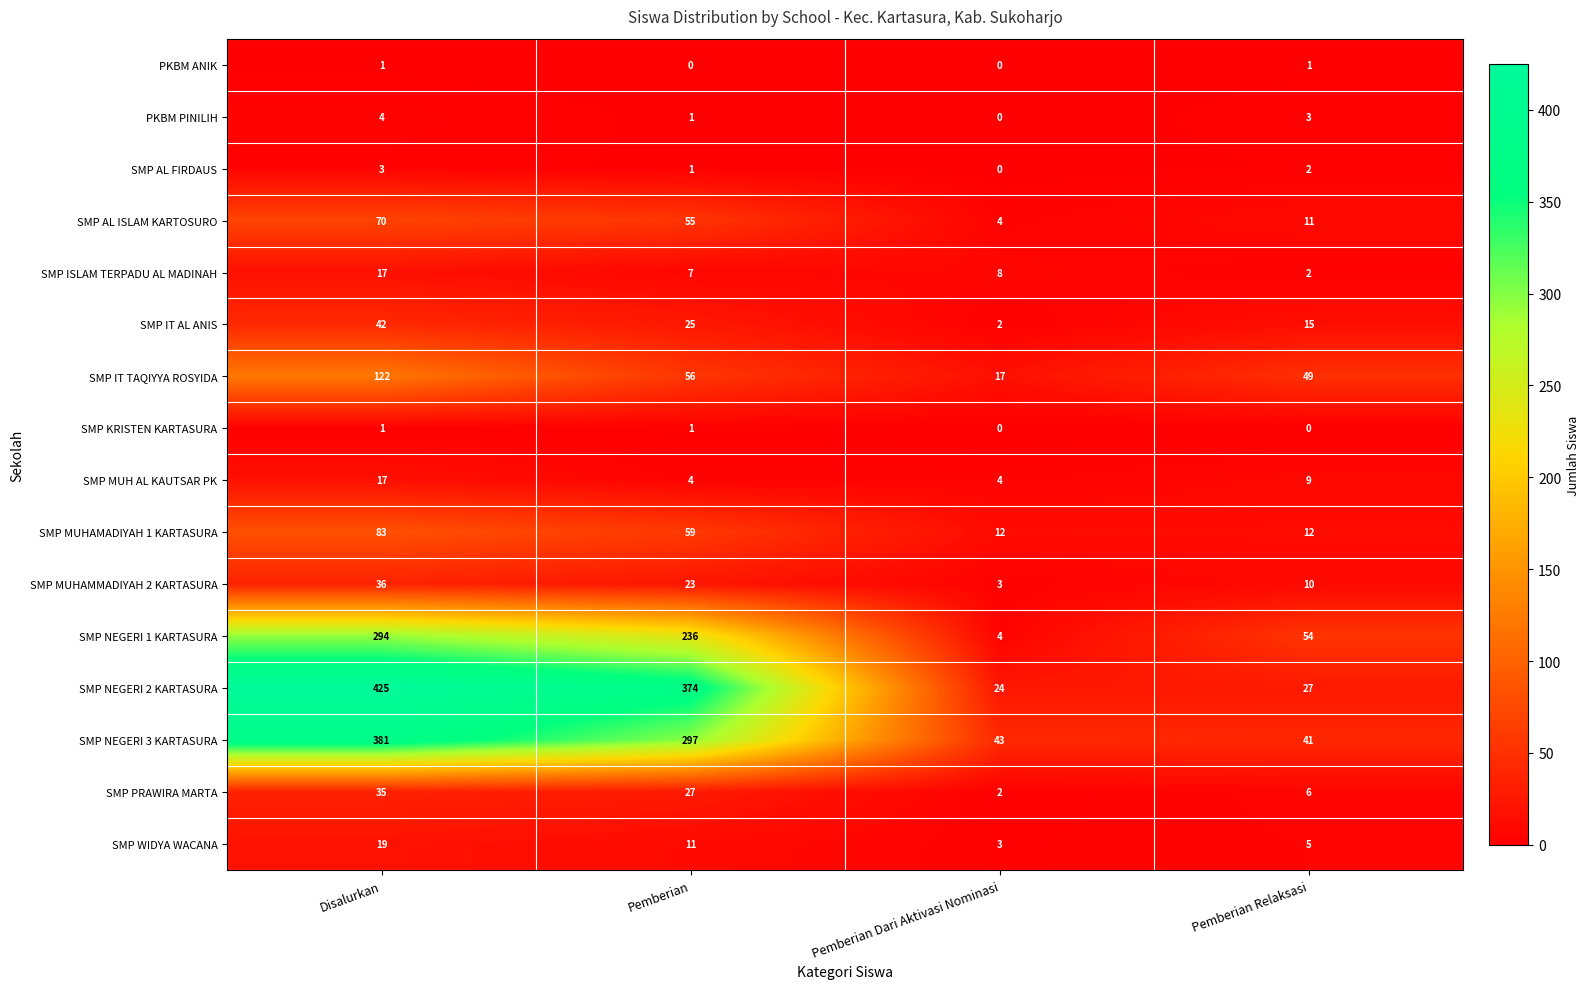

What is the difference between the second highest and minimum values in the SMP WIDYA WACANA series?

8